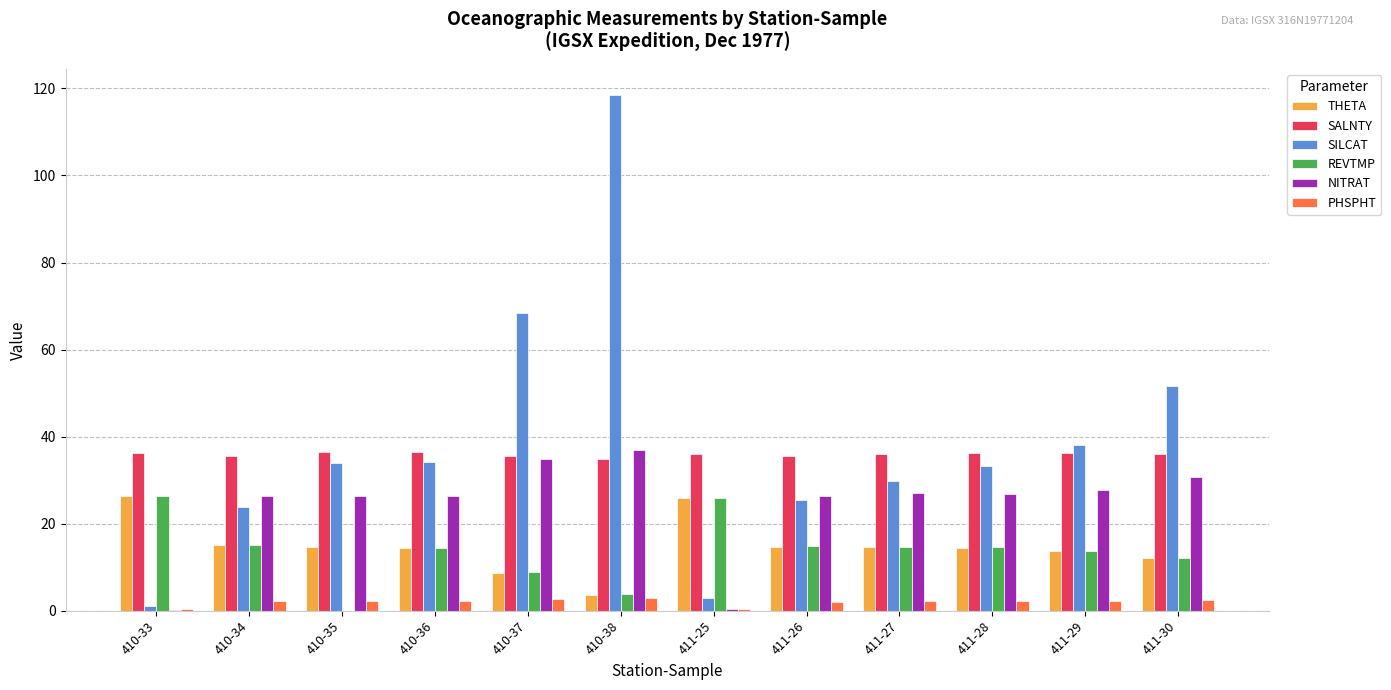

Which series changed the most between 410-36 and 411-29?

SILCAT